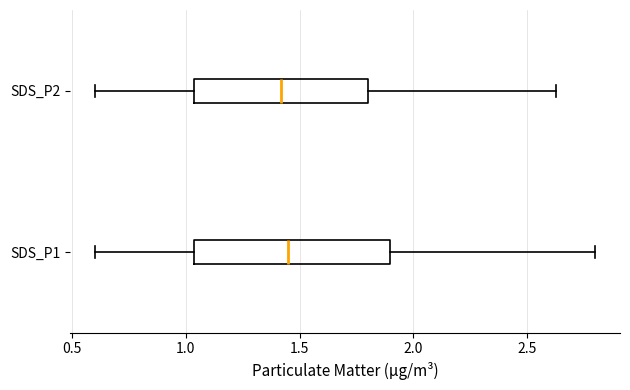

Which box is the widest, from its left edge to its right edge?

SDS_P1